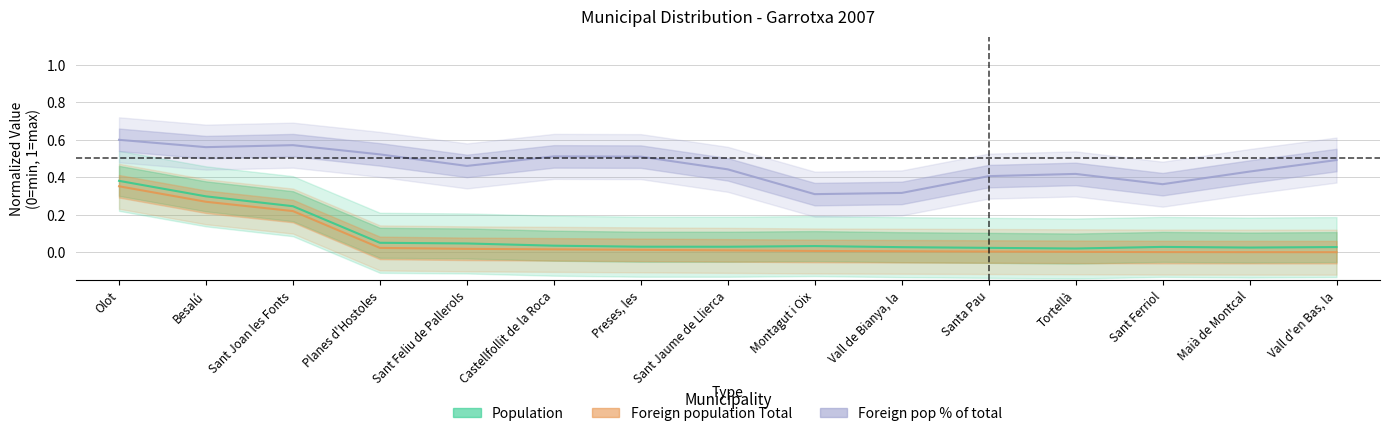

Which series has the widest spread of values?

Population